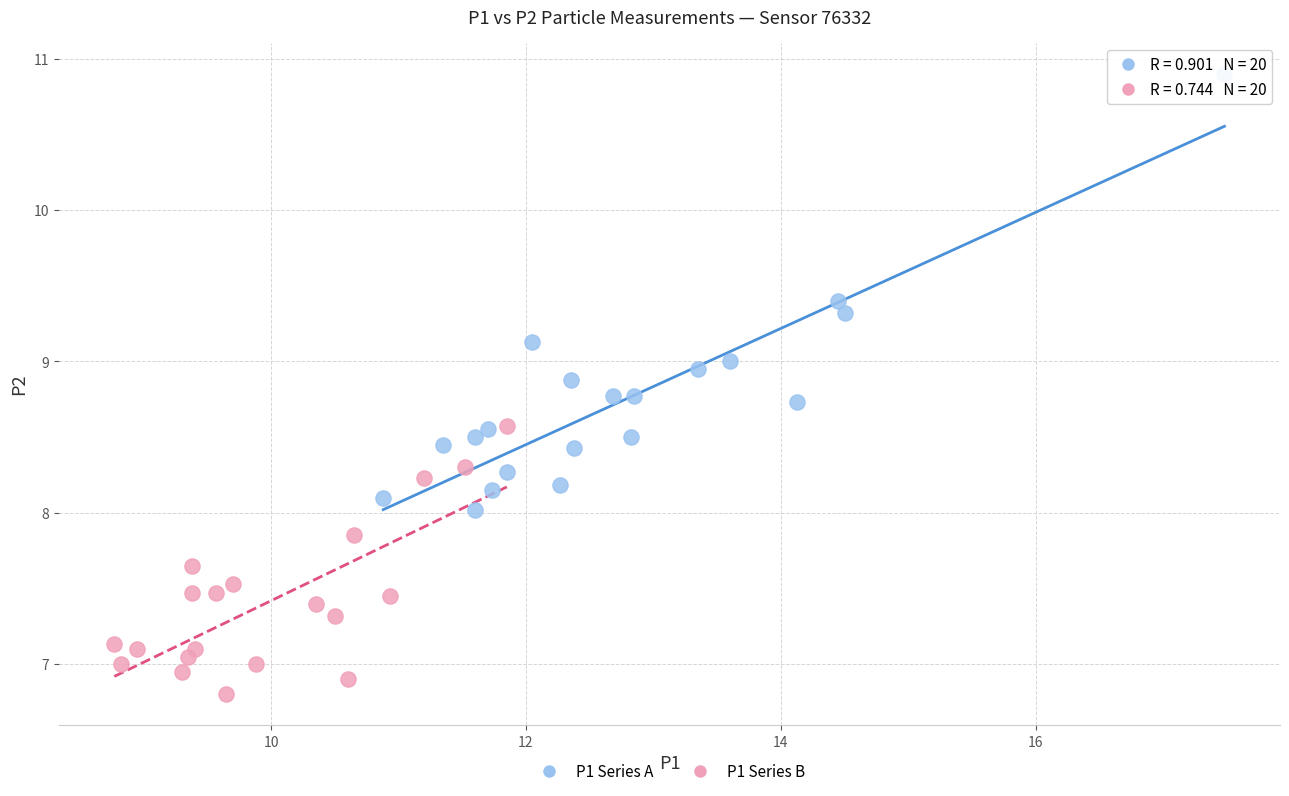

Which series has the largest Y range (max minus min)?

P1 Series A